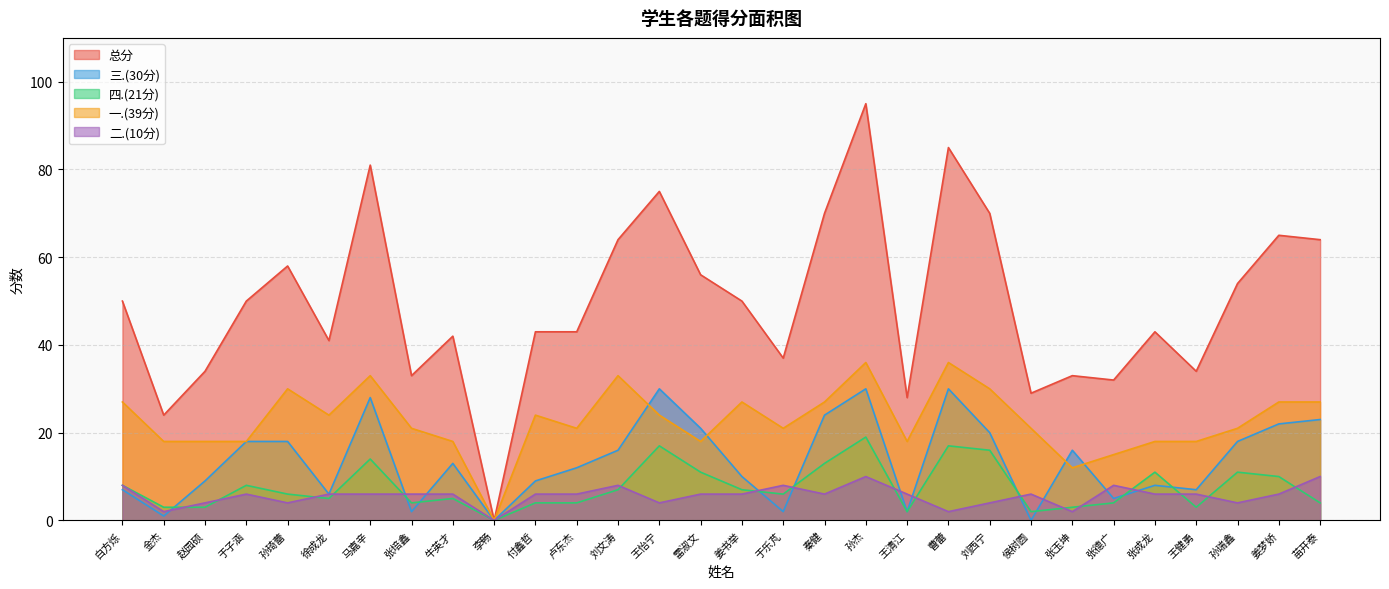

Which series has the largest total across all categories?

总分